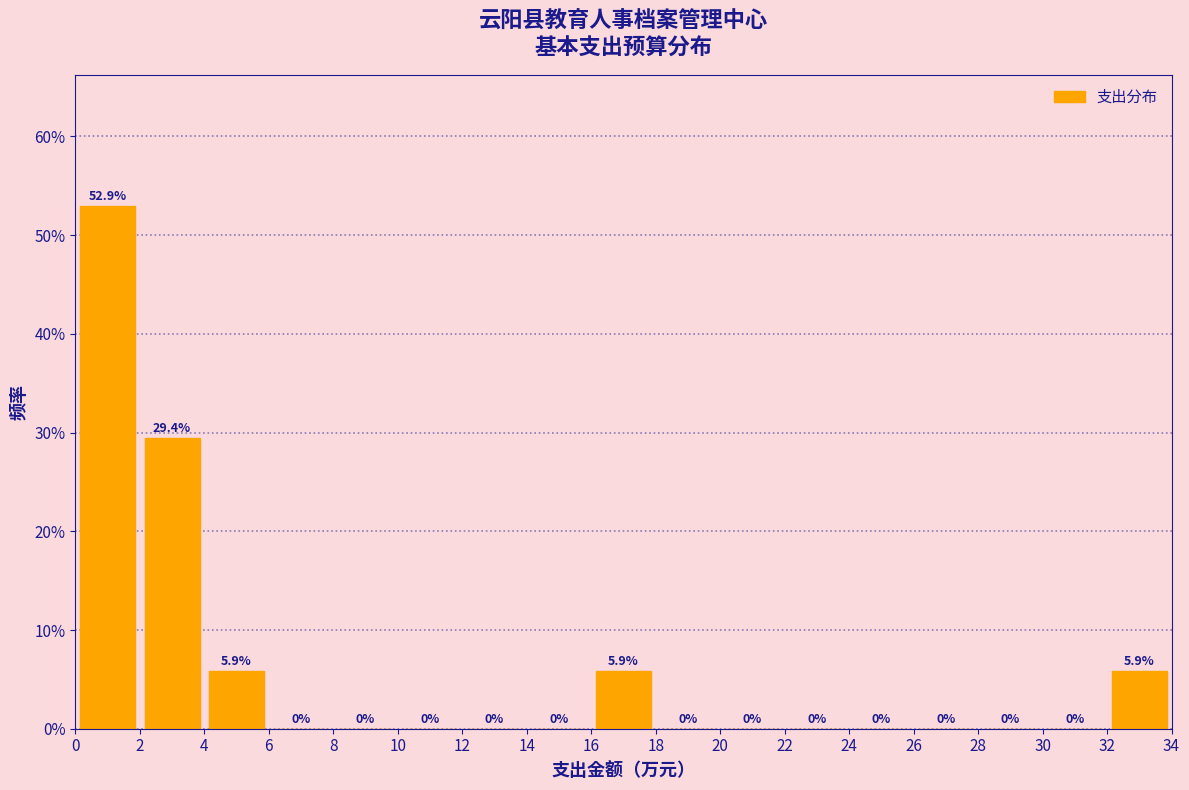

Reading left to right, list every bar in this chart as the range it spans on the x-axis followed by its height.

0 to 2: 52.9
2 to 4: 29.4
4 to 6: 5.9
6 to 8: 0.0
8 to 10: 0.0
10 to 12: 0.0
12 to 14: 0.0
14 to 16: 0.0
16 to 18: 5.9
18 to 20: 0.0
20 to 22: 0.0
22 to 24: 0.0
24 to 26: 0.0
26 to 28: 0.0
28 to 30: 0.0
30 to 32: 0.0
32 to 34: 5.9